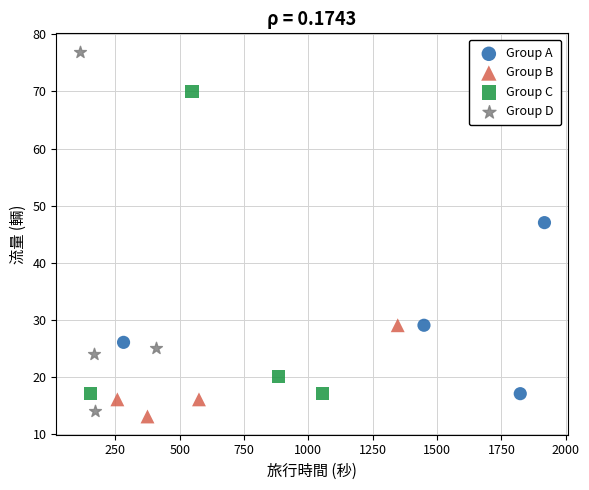

Which series contains the highest Y value?

Group D